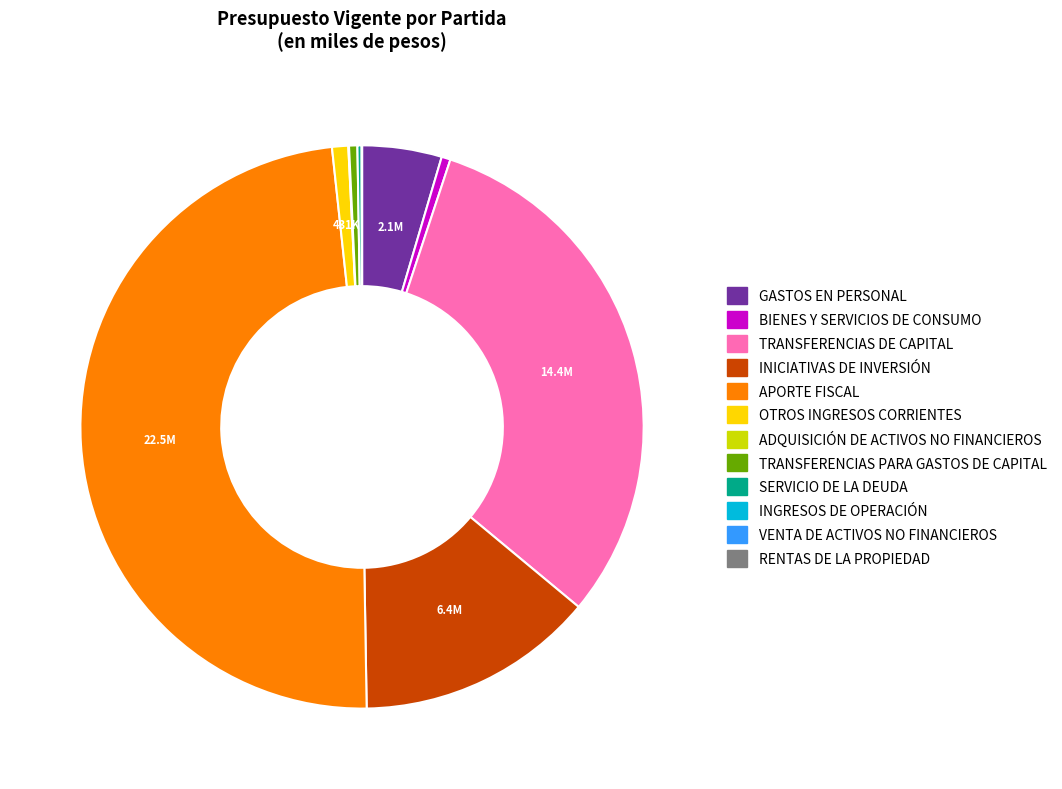

Is INICIATIVAS DE INVERSIÓN the majority of the pie?

No